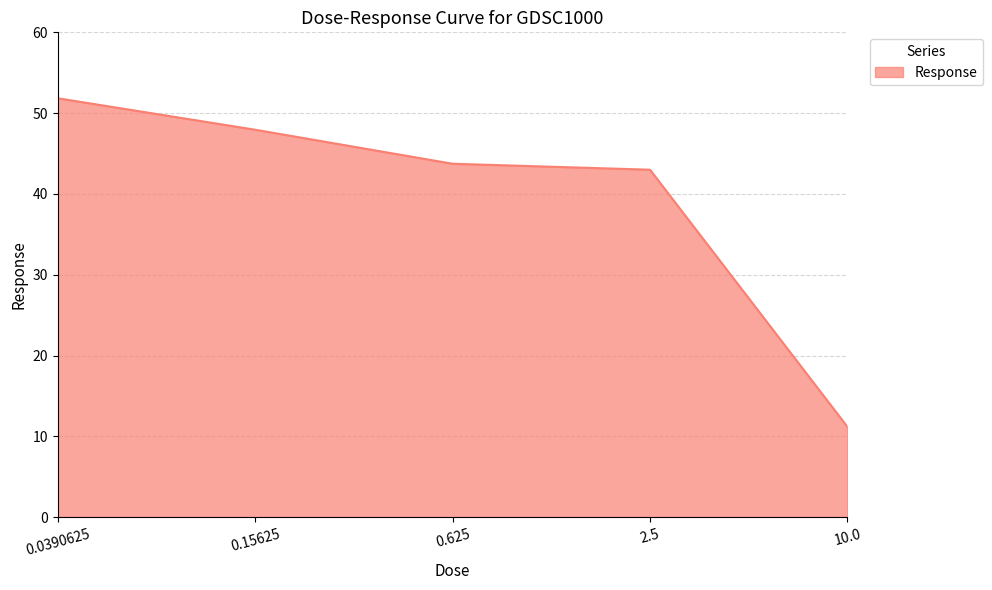

Does the chart have visible grid lines?

Yes